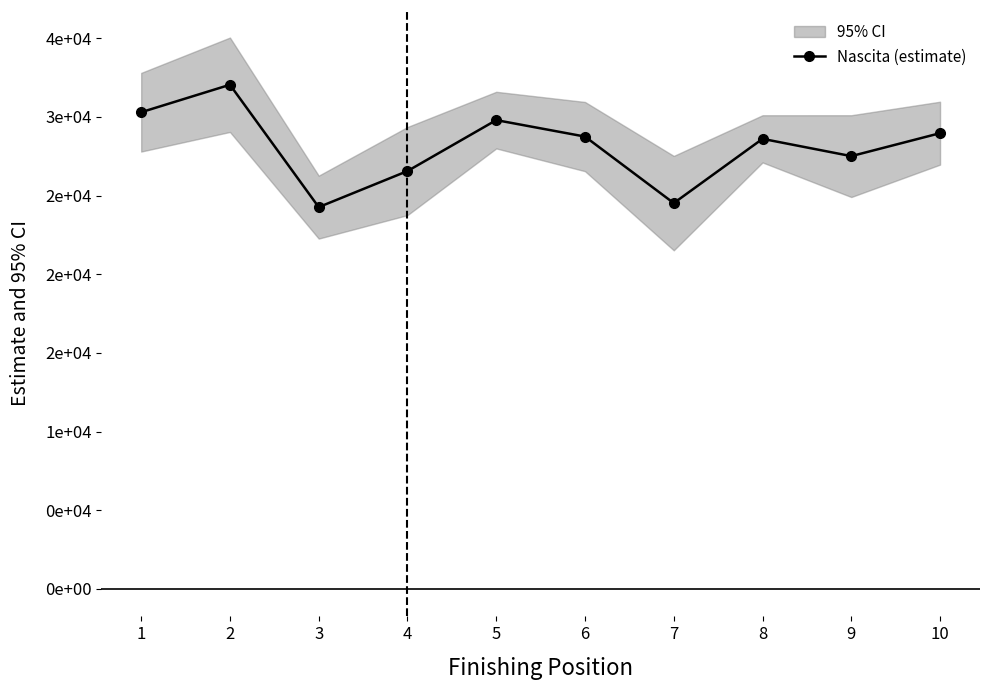

Is this an area chart (filled region under the line)?

No